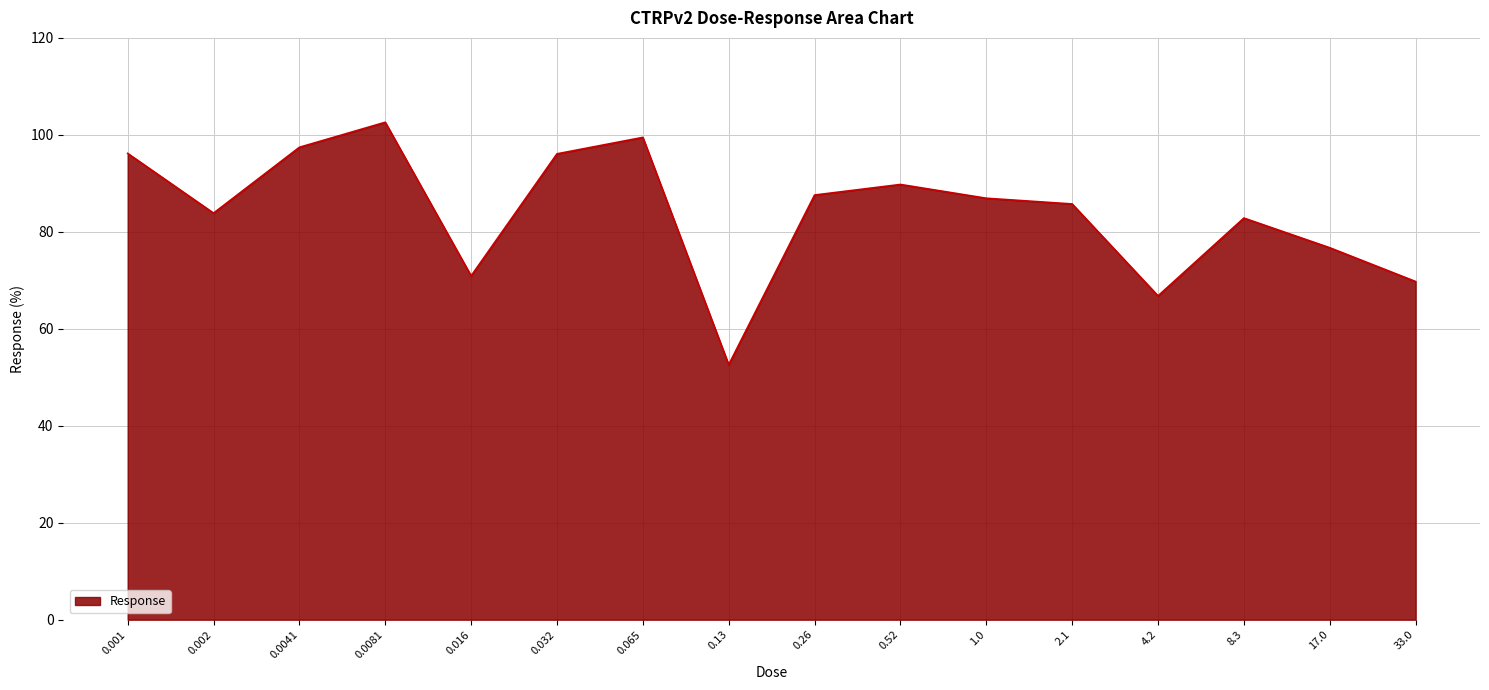

What position from the left is 4.2?

13